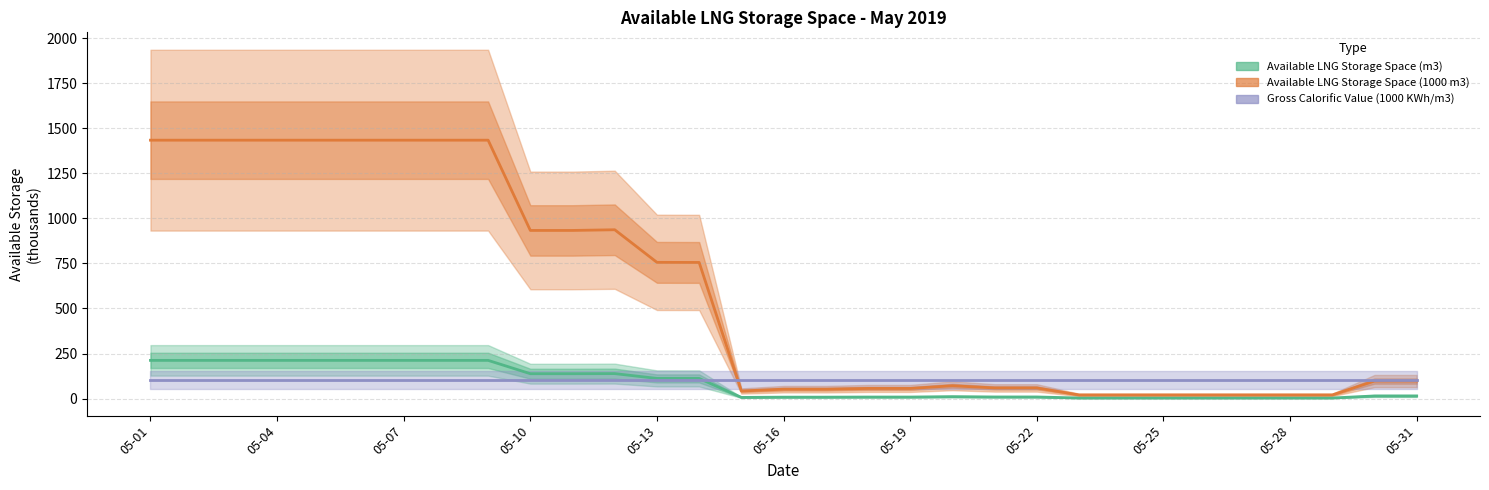

Between 05-16 and 05-01, which is larger?

05-01